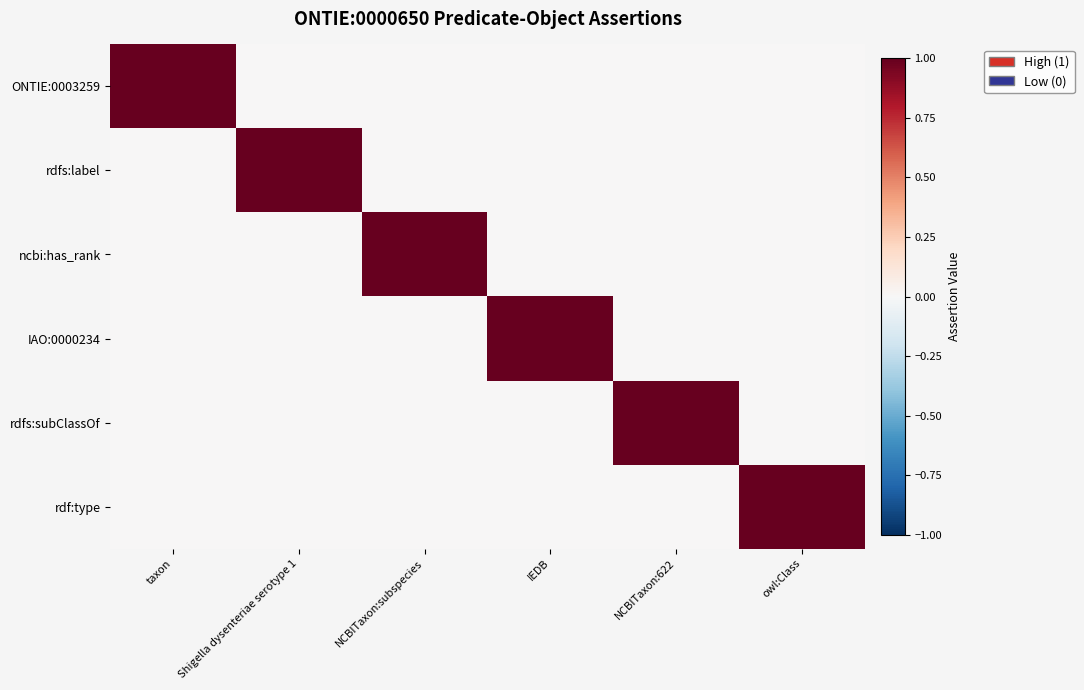

At how many categories does at least one series exceed 0?

6